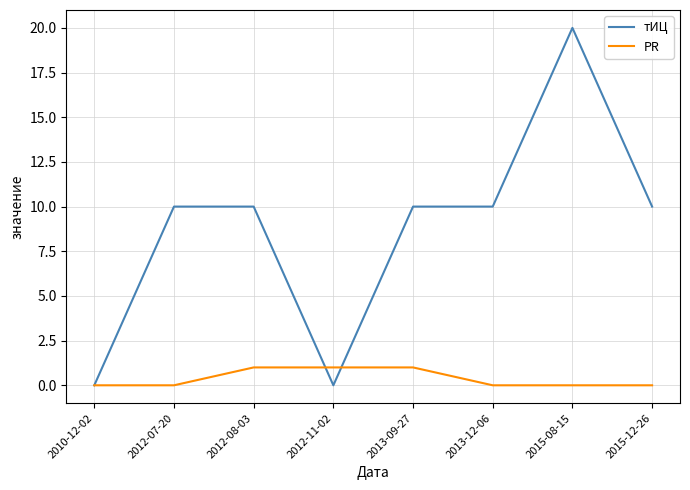

What position from the right is 2015-08-15?

2